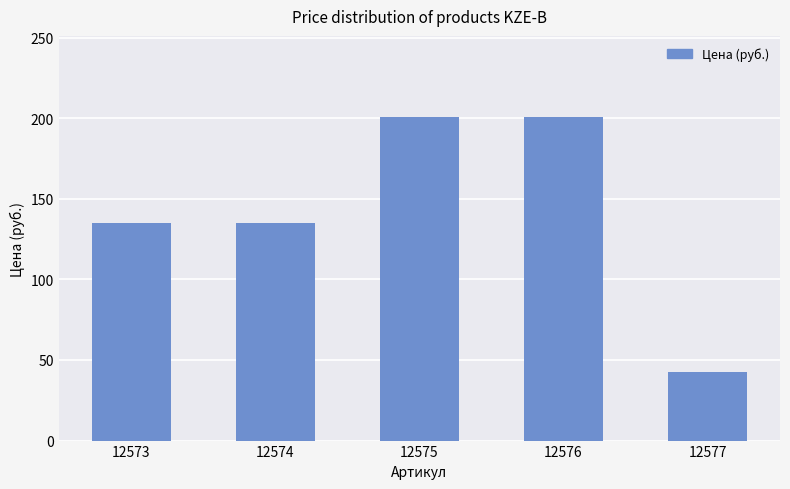

What is the approximate value at 12576?

200.8